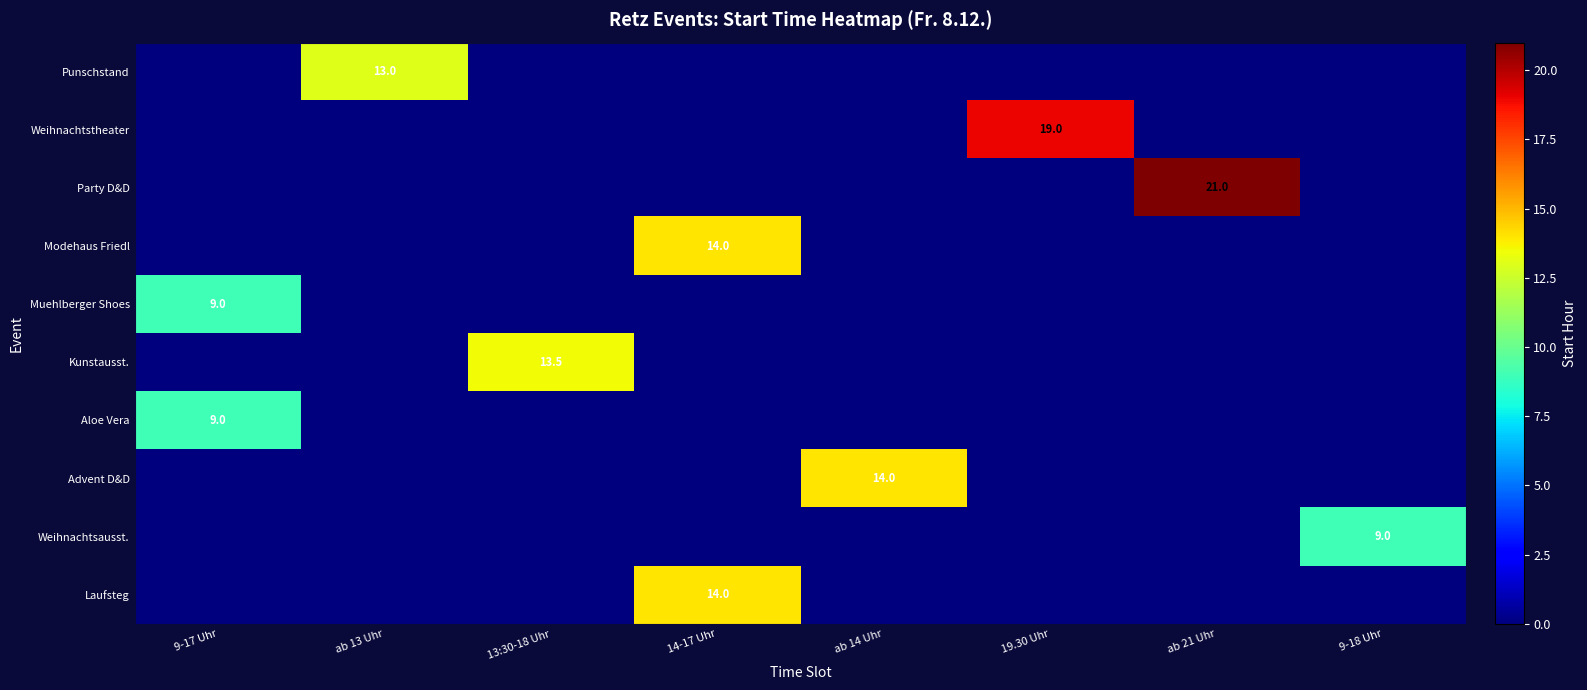

What is the maximum value for Kunstausst.?

13.5